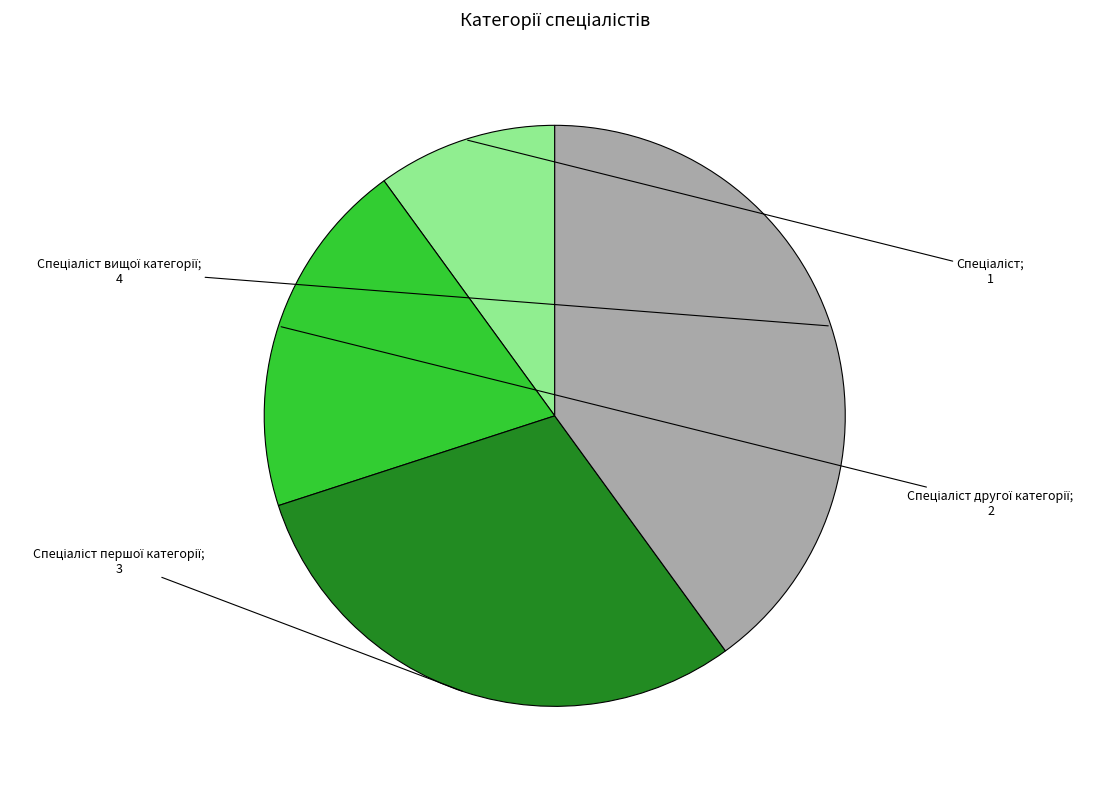

Is there a majority slice in this chart?

No